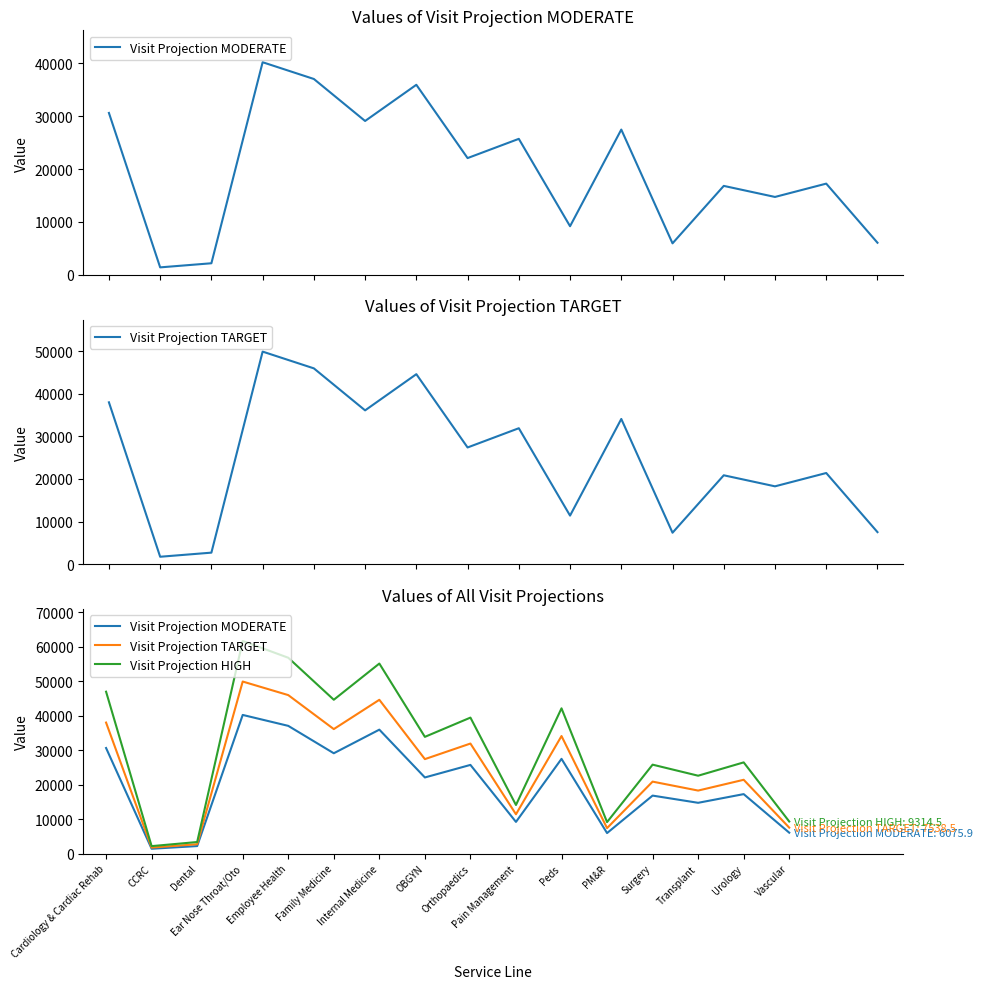

Reading right to left, extract all data points from this chart.

Visit Projection MODERATE: 6075.9	17251.6	14733.5	16822.0	5963.2	27470.0	9197.6	25717.3	22079.1	35935.7	29093.3	37033.5	40200.9	2195.6	1420.2	30615.1
Visit Projection TARGET: 7538.5	21404.4	18280.2	20871.5	7398.7	34082.6	11411.6	31908.0	27394.0	44586.2	36096.7	45948.3	49878.1	2724.2	1762.1	37984.8
Visit Projection HIGH: 9314.5	26447.0	22586.7	25788.5	9141.8	42112.0	14100.0	39425.0	33847.6	55090.0	44600.5	56773.0	61628.7	3365.9	2177.3	46933.4